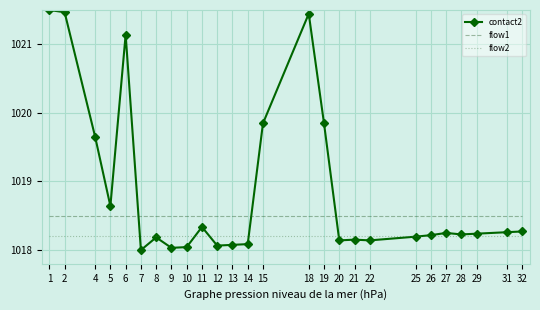

Where do contact2 and flow1 first cross each other?

6 and 7